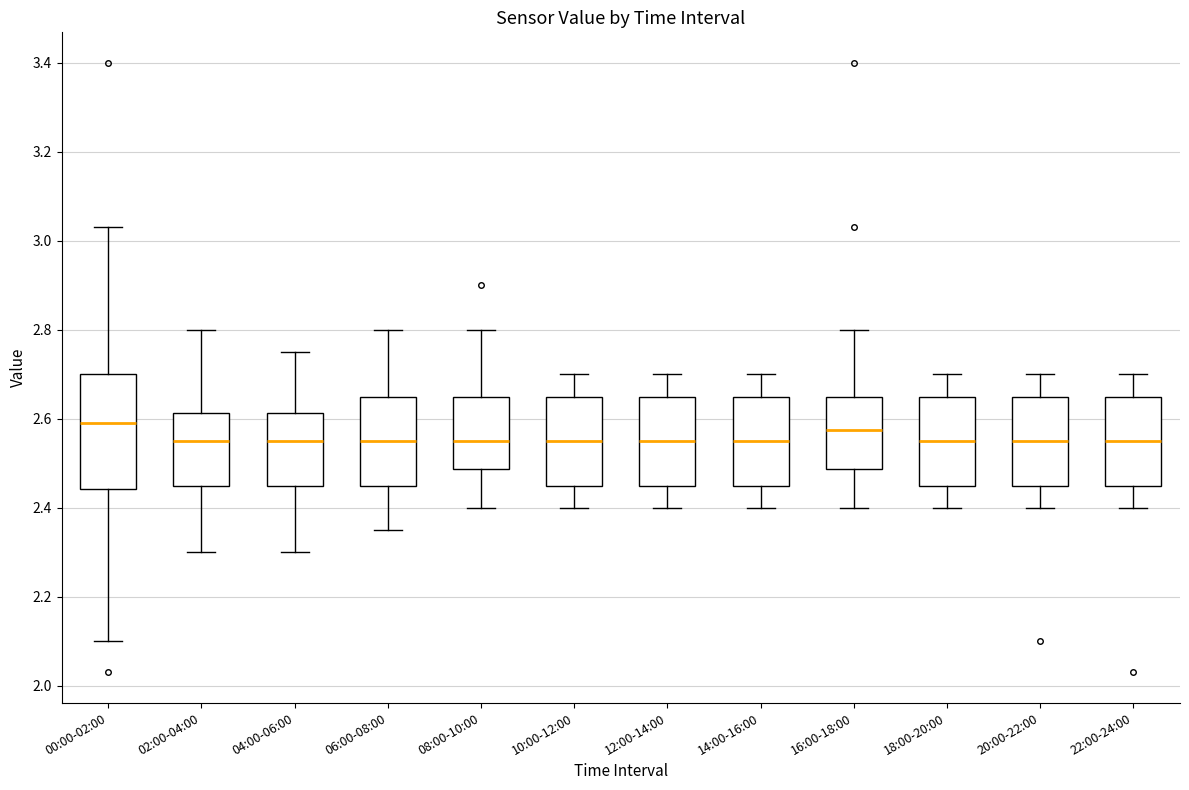

Reading left to right, read every box against the y-axis: the position of its median line, the range the box covers, and the ends of its whiskers. The values are not printed on the chart, so give them approximately, as read against the axis.

00:00-02:00: median 2.60, box 2.44 to 2.70, whiskers 2.10 to 3.04
02:00-04:00: median 2.56, box 2.46 to 2.62, whiskers 2.30 to 2.80
04:00-06:00: median 2.56, box 2.46 to 2.62, whiskers 2.30 to 2.76
06:00-08:00: median 2.56, box 2.46 to 2.66, whiskers 2.36 to 2.80
08:00-10:00: median 2.56, box 2.48 to 2.66, whiskers 2.40 to 2.80
10:00-12:00: median 2.56, box 2.46 to 2.66, whiskers 2.40 to 2.70
12:00-14:00: median 2.56, box 2.46 to 2.66, whiskers 2.40 to 2.70
14:00-16:00: median 2.56, box 2.46 to 2.66, whiskers 2.40 to 2.70
16:00-18:00: median 2.58, box 2.48 to 2.66, whiskers 2.40 to 2.80
18:00-20:00: median 2.56, box 2.46 to 2.66, whiskers 2.40 to 2.70
20:00-22:00: median 2.56, box 2.46 to 2.66, whiskers 2.40 to 2.70
22:00-24:00: median 2.56, box 2.46 to 2.66, whiskers 2.40 to 2.70